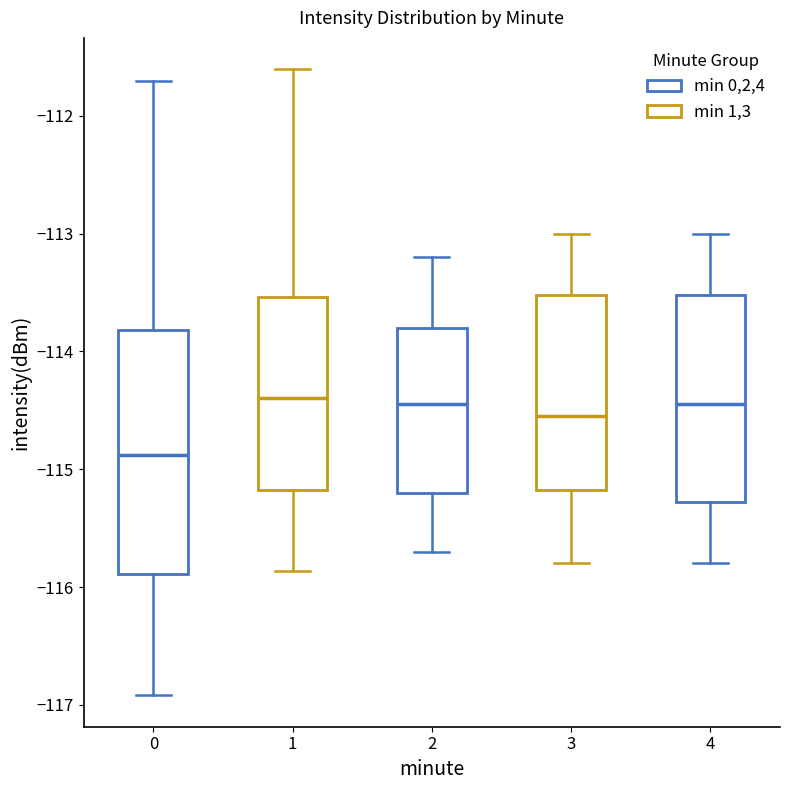

Comparing the boxes themselves (not the whiskers), which one is the tallest?

0